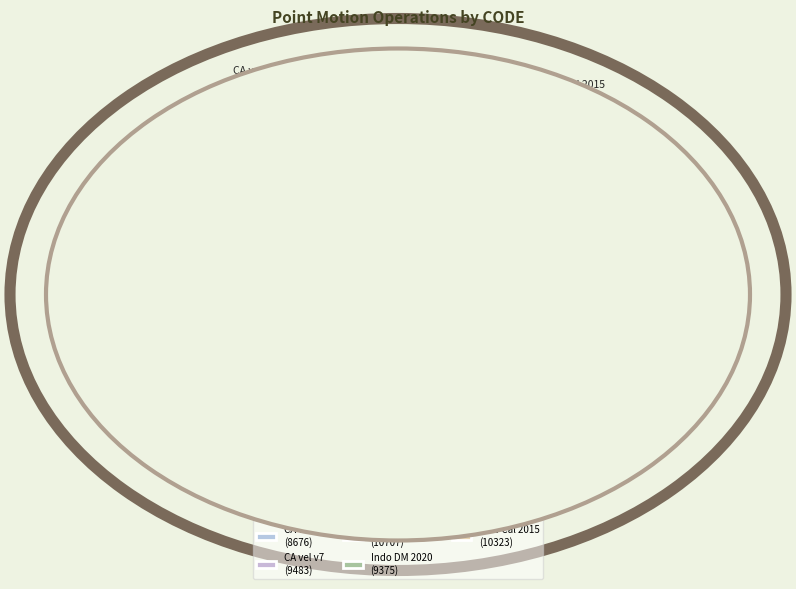

To the nearest percent, what is the average slice percentage?

20%